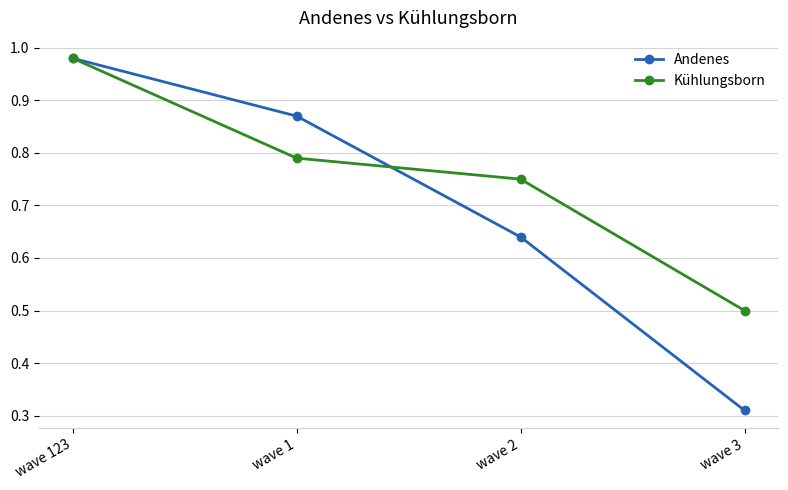

True or false: Kühlungsborn has more than 1 interior local peaks.

False